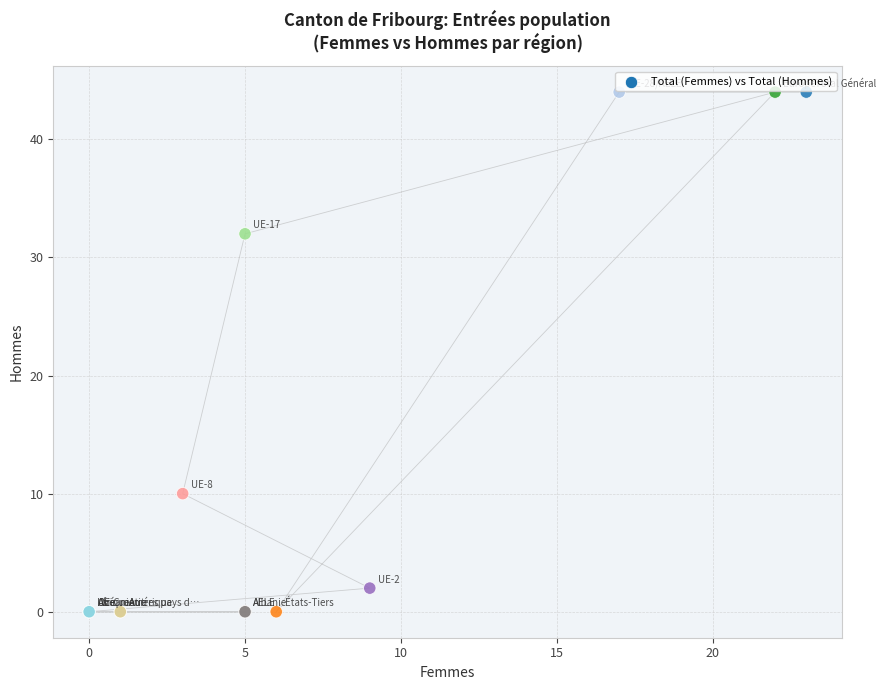

What Y value in the scatter plot is closest to 22?

32